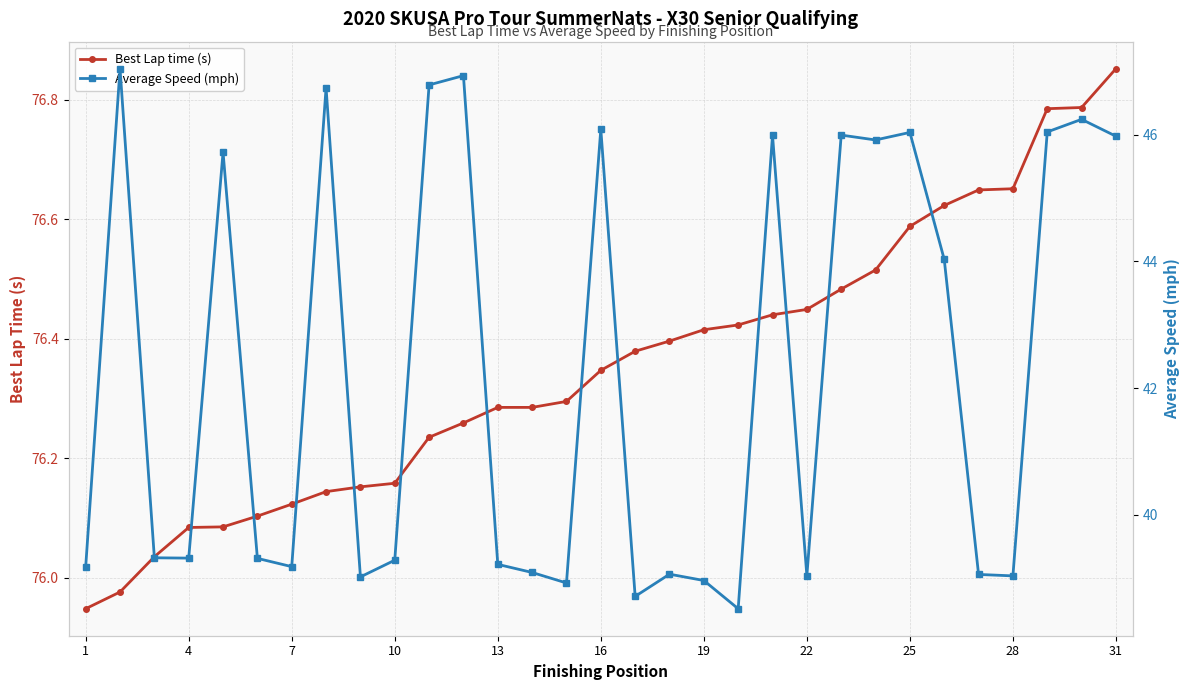

Is it true that Best Lap time (s) equals 104.7 at 19?

False